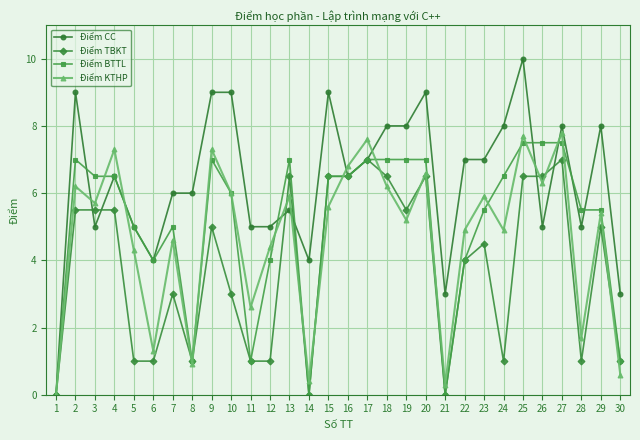

Reading right to left, what are all the values shown in this chart?

Điểm CC: 30=3.0	29=8.0	28=5.0	27=8.0	26=5.0	25=10.0	24=8.0	23=7.0	22=7.0	21=3.0	20=9.0	19=8.0	18=8.0	17=7.0	16=6.5	15=9.0	14=4.0	13=5.5	12=5.0	11=5.0	10=9.0	9=9.0	8=6.0	7=6.0	6=4.0	5=5.0	4=6.5	3=5.0	2=9.0	1=0.0
Điểm TBKT: 30=1.0	29=5.0	28=1.0	27=7.0	26=6.5	25=6.5	24=1.0	23=4.5	22=4.0	21=0.0	20=6.5	19=5.5	18=6.5	17=7.0	16=6.5	15=6.5	14=0.0	13=6.5	12=1.0	11=1.0	10=3.0	9=5.0	8=1.0	7=3.0	6=1.0	5=1.0	4=5.5	3=5.5	2=5.5	1=0.0
Điểm BTTL: 30=1.0	29=5.5	28=5.5	27=7.5	26=7.5	25=7.5	24=6.5	23=5.5	22=4.0	21=0.0	20=7.0	19=7.0	18=7.0	17=7.0	16=6.5	15=6.5	14=0.0	13=7.0	12=4.0	11=1.0	10=6.0	9=7.0	8=1.0	7=5.0	6=4.0	5=5.0	4=6.5	3=6.5	2=7.0	1=0.0
Điểm KTHP: 30=0.6	29=5.4	28=1.7	27=7.8	26=6.3	25=7.7	24=4.9	23=5.9	22=4.9	21=0.3	20=6.6	19=5.2	18=6.2	17=7.6	16=6.8	15=5.6	14=0.4	13=5.9	12=4.4	11=2.6	10=6.0	9=7.3	8=0.9	7=4.6	6=1.3	5=4.3	4=7.3	3=5.7	2=6.2	1=0.0